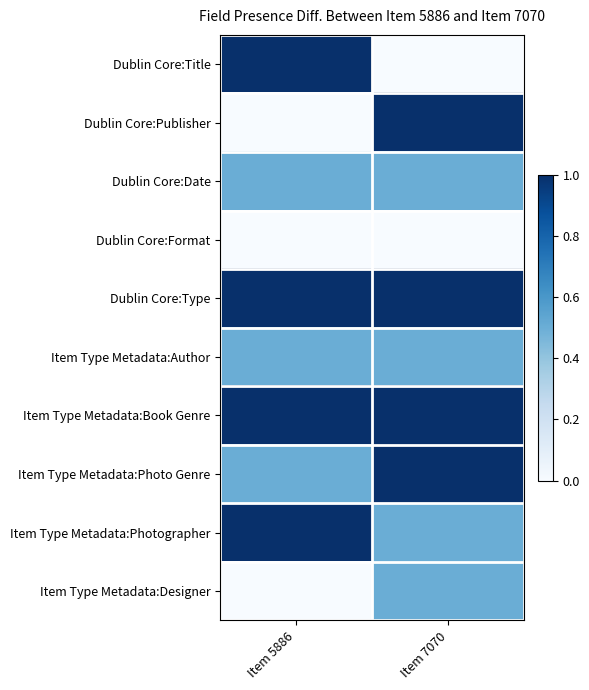

Reading right to left, list all the values displayed in this chart.

Dublin Core:Title: Item 7070=0.0	Item 5886=1.0
Dublin Core:Publisher: Item 7070=1.0	Item 5886=0.0
Dublin Core:Date: Item 7070=0.5	Item 5886=0.5
Dublin Core:Format: Item 7070=0.0	Item 5886=0.0
Dublin Core:Type: Item 7070=1.0	Item 5886=1.0
Item Type Metadata:Author: Item 7070=0.5	Item 5886=0.5
Item Type Metadata:Book Genre: Item 7070=1.0	Item 5886=1.0
Item Type Metadata:Photo Genre: Item 7070=1.0	Item 5886=0.5
Item Type Metadata:Photographer: Item 7070=0.5	Item 5886=1.0
Item Type Metadata:Designer: Item 7070=0.5	Item 5886=0.0